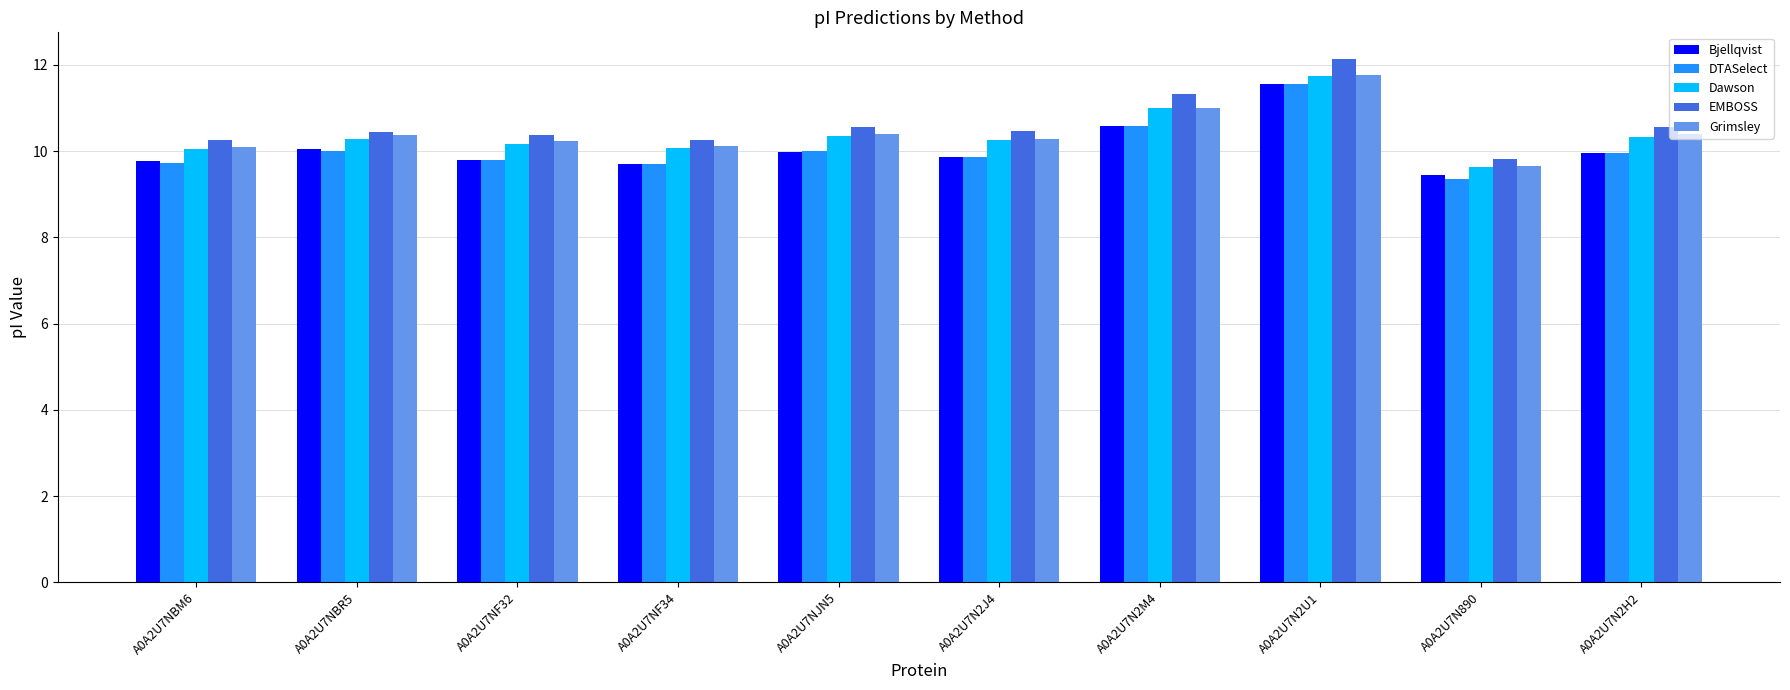

Which series changed the most between A0A2U7NBM6 and A0A2U7N2J4?

EMBOSS